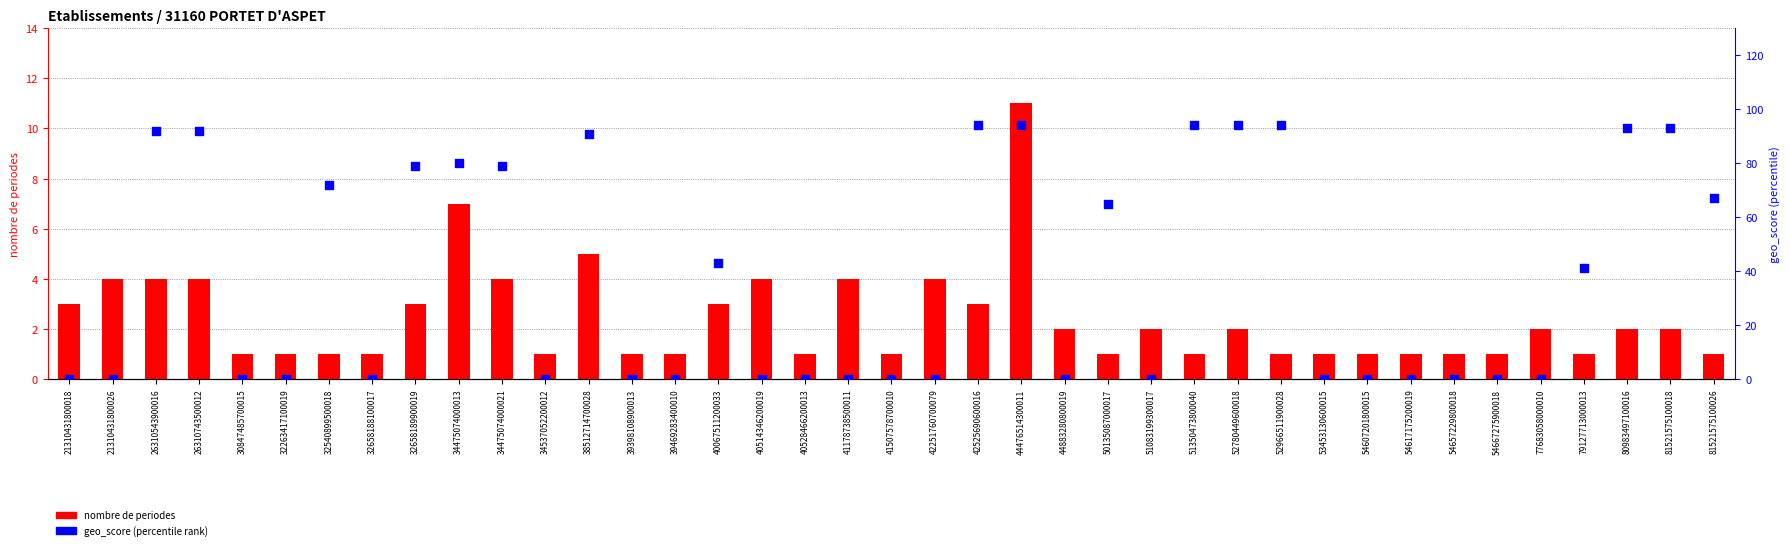

Which series contains the lowest Y value?

geo_score (percentile rank)